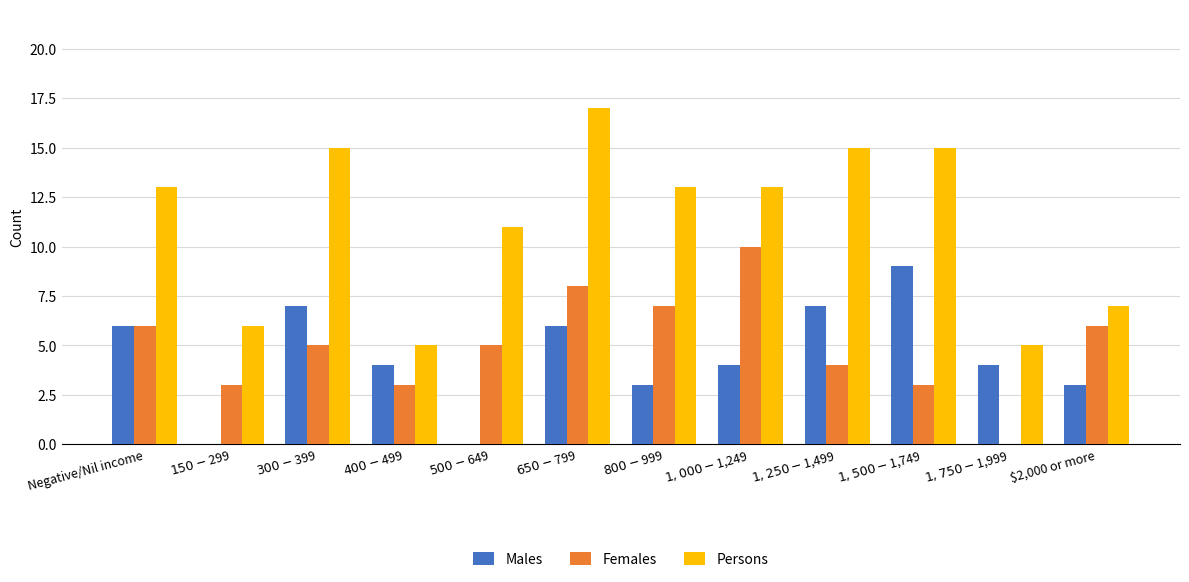

Which series has the largest total across all categories?

Persons